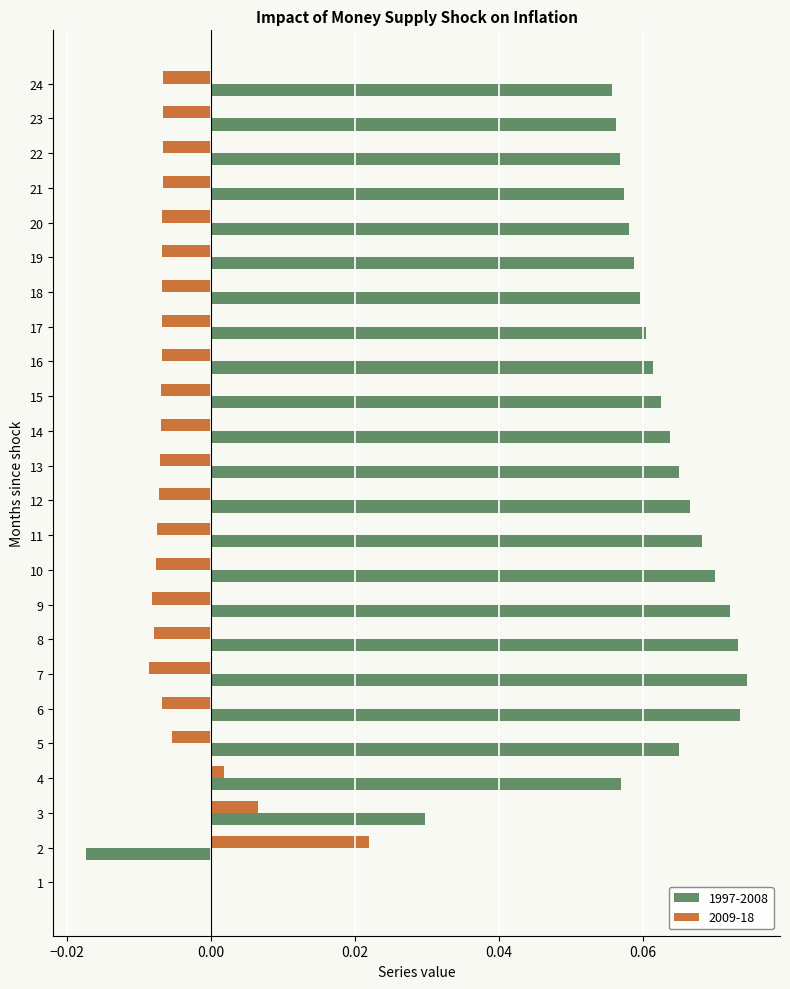

Count the 1997-2008 values in the range 0 to 1.

23